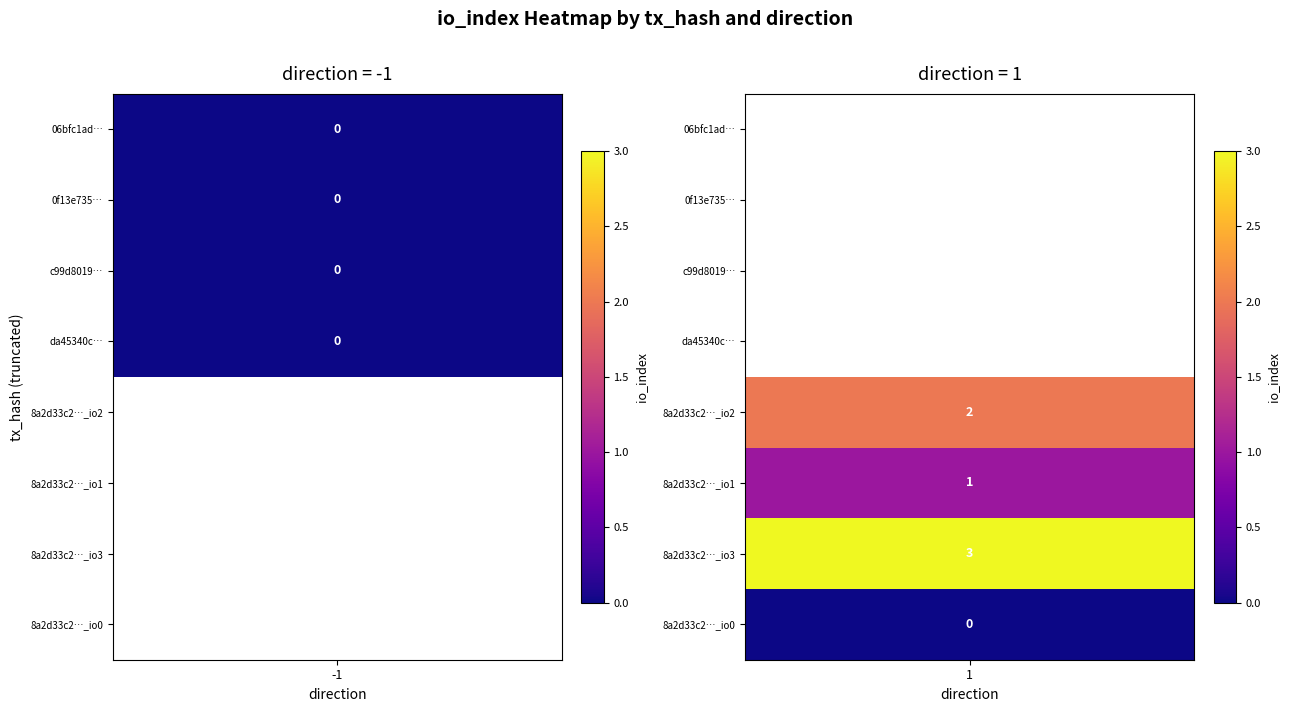

Reading right to left, extract all data points from this chart.

06bfc1adb947dc65f96bf22d1be1913ceea542a: io_index=0	direction=-1
0f13e7351cb3d2e6692a7a2b2d56ec532d3a8fa: io_index=0	direction=-1
c99d801949846c985cddf4d0ee61783fb6f98e2: io_index=0	direction=-1
da45340c0ead49f07a1686012f3721190558410: io_index=0	direction=-1
8a2d33c2c1df9d1a55a68a035381a04085a0f65_2: io_index=2	direction=1
8a2d33c2c1df9d1a55a68a035381a04085a0f65_1: io_index=1	direction=1
8a2d33c2c1df9d1a55a68a035381a04085a0f65_3: io_index=3	direction=1
8a2d33c2c1df9d1a55a68a035381a04085a0f65_0: io_index=0	direction=1